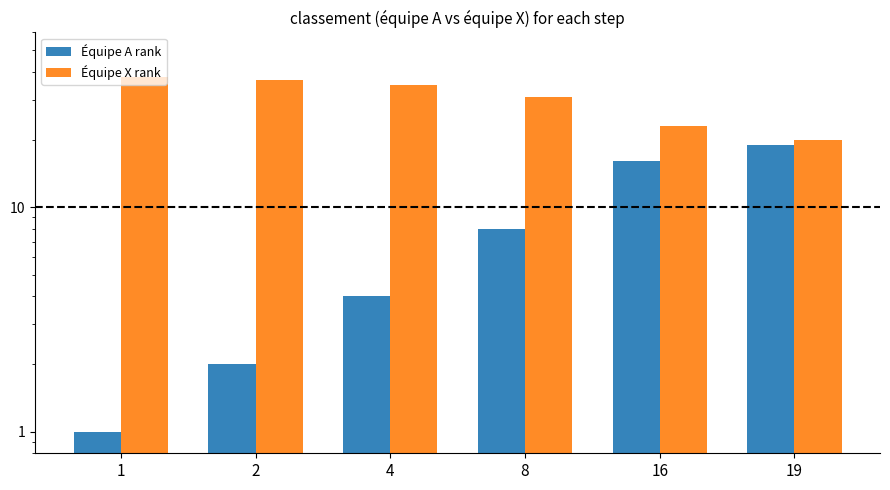

Count the number of categories in the chart.

6